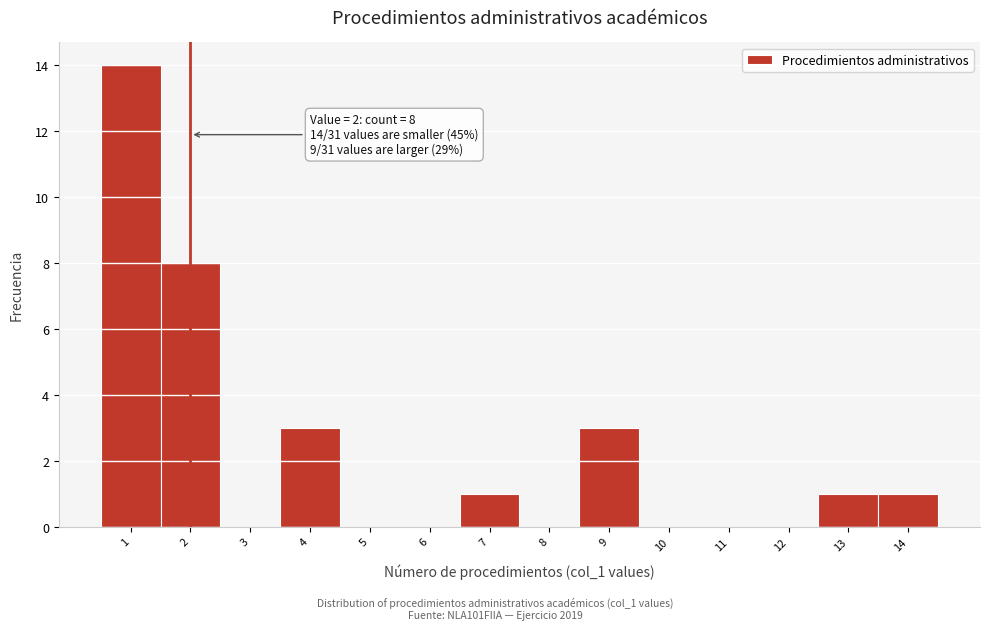

Which range on the x-axis has the tallest bar?

0.5 to 1.5